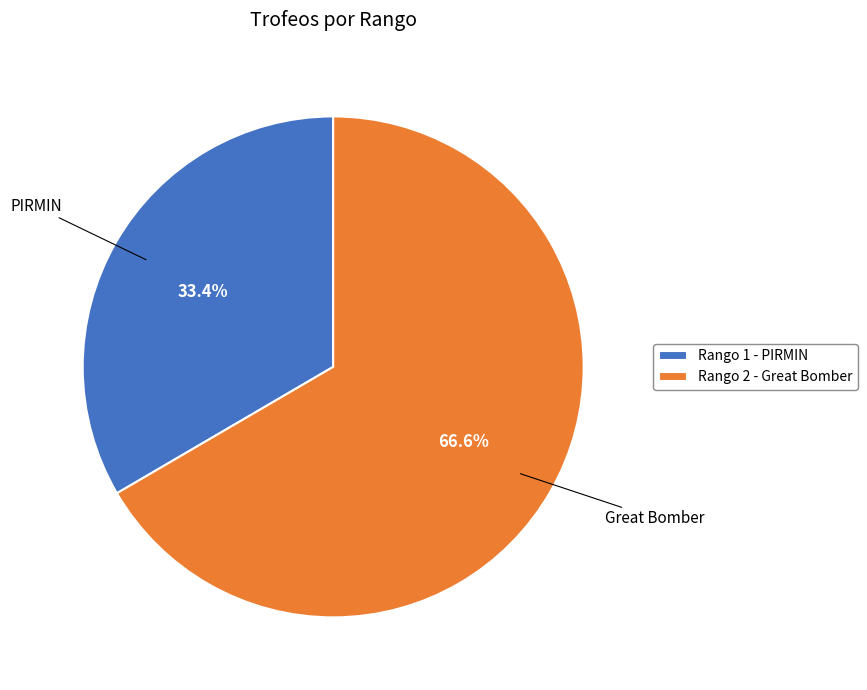

Count the number of slices in the pie.

2